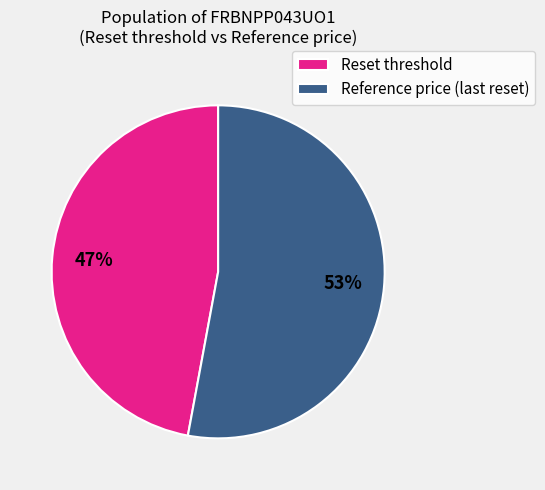

What is the largest slice in the pie chart?

Reference price (last reset)